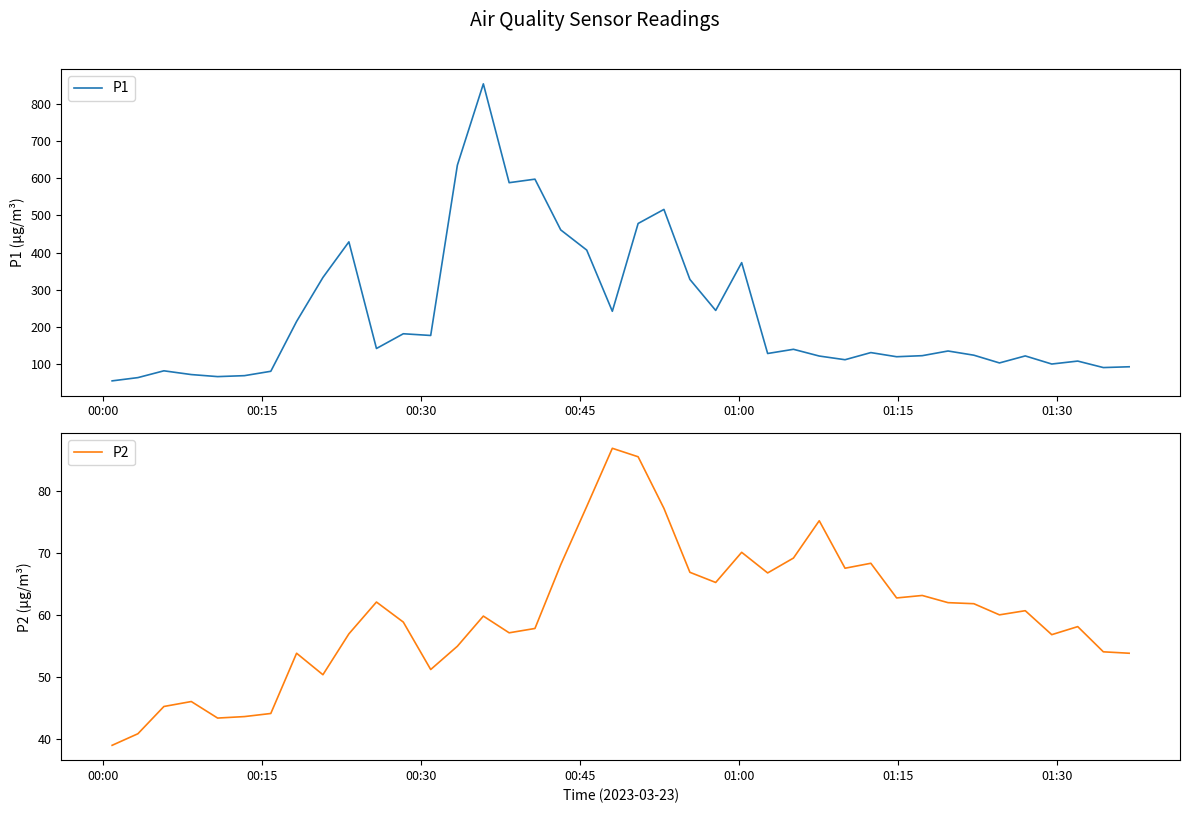

Which series has the largest total across all categories?

P1